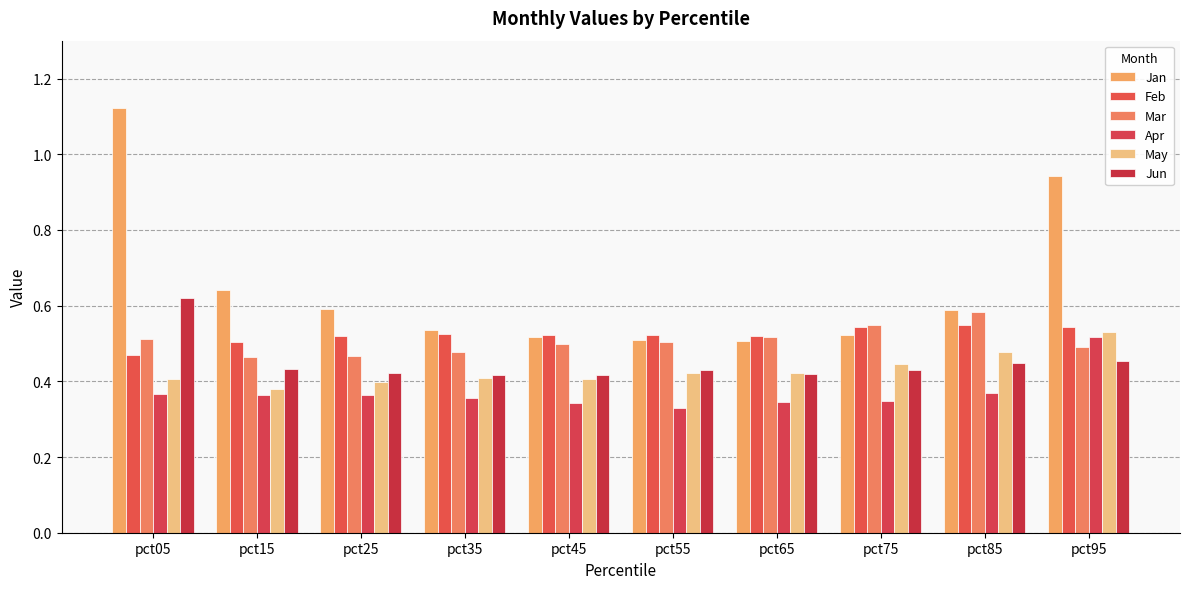

What is the sum of the Mar values at pct85 and pct45?

1.1